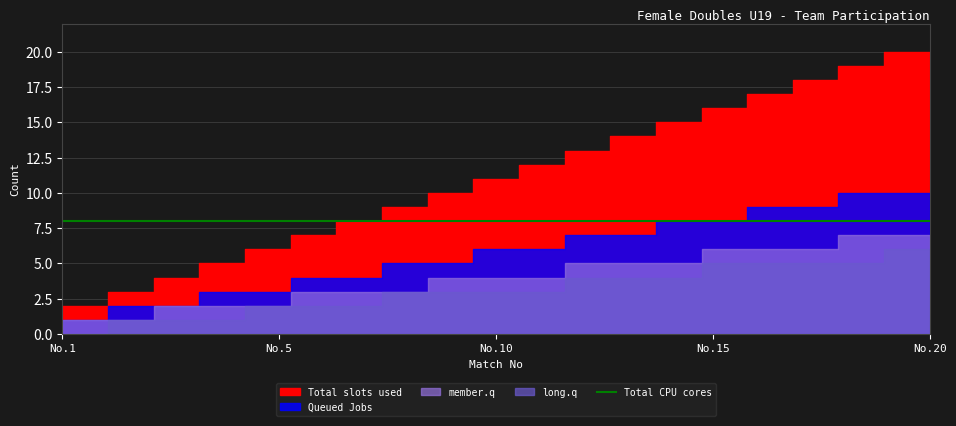

What is the value of the Queued Jobs point at the 19th from the left?

10